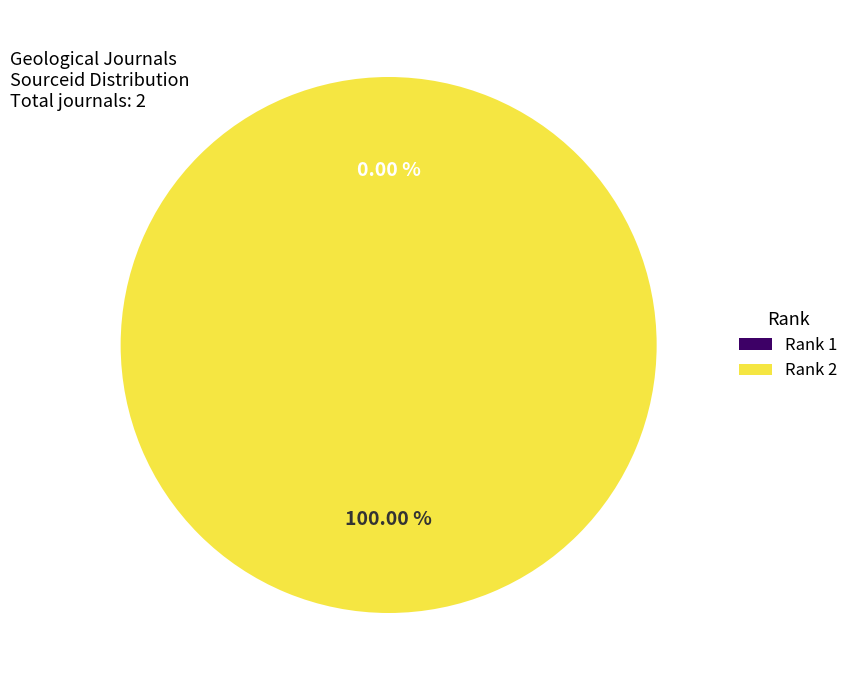

What is the majority slice?

Rank 2